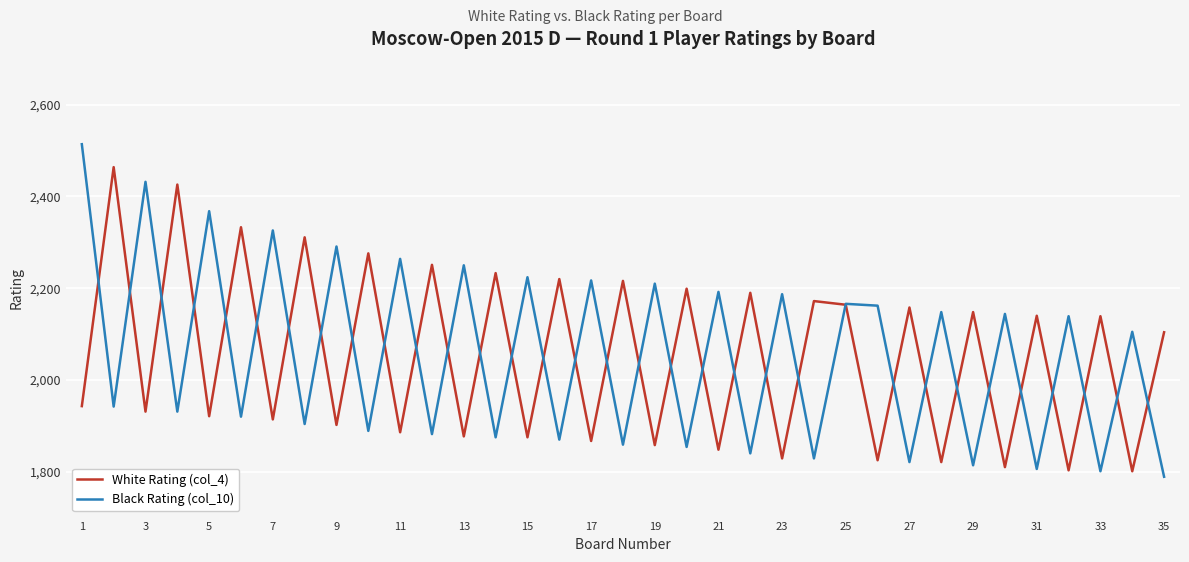

In Black Rating (col_10), how many points are higher than both neighbors (excluding endpoints)?

16